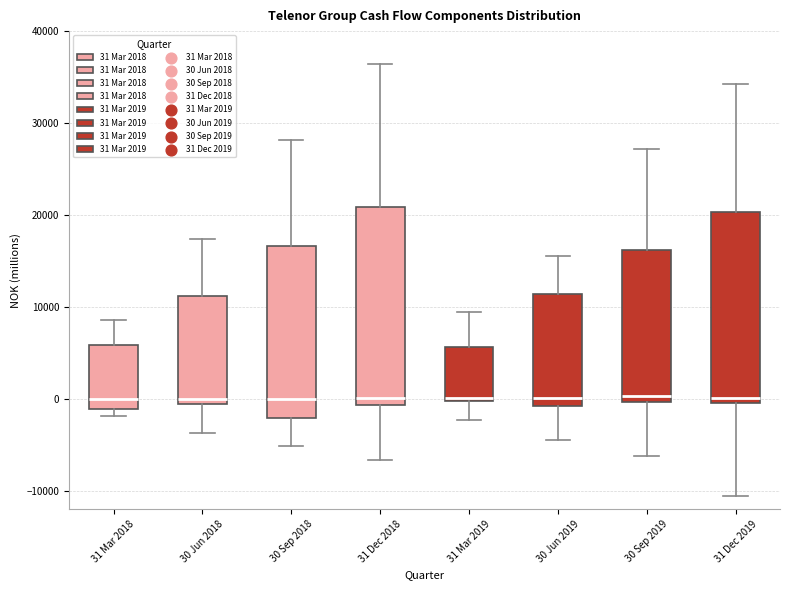

Reading left to right, transcribe this box plot: for each box, give where its median line is, the range the box spans, and where its two whiskers end, as read against the y-axis. The values are not printed on the chart, so give them approximately, as read against the axis.

31 Mar 2018: median 0, box -1000 to 6000, whiskers -2000 to 9000
30 Jun 2018: median 0, box -1000 to 11000, whiskers -4000 to 17000
30 Sep 2018: median 0, box -2000 to 17000, whiskers -5000 to 28000
31 Dec 2018: median 0, box -1000 to 21000, whiskers -7000 to 36000
31 Mar 2019: median 0, box 0 to 6000, whiskers -2000 to 9000
30 Jun 2019: median 0, box -1000 to 11000, whiskers -4000 to 16000
30 Sep 2019: median 0 (just above the box's lower edge), box 0 to 16000, whiskers -6000 to 27000
31 Dec 2019: median 0 (just above the box's lower edge), box 0 to 20000, whiskers -11000 to 34000